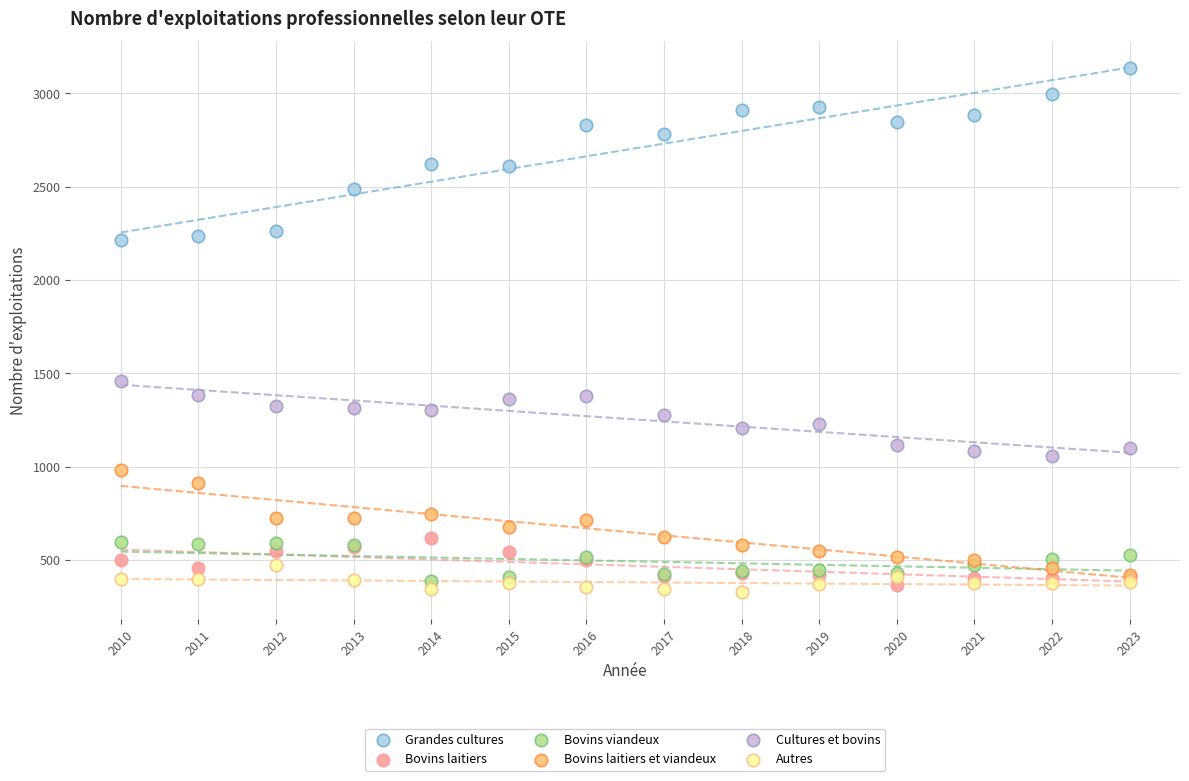

Across all series, what Y value is closest to 1732?

1458